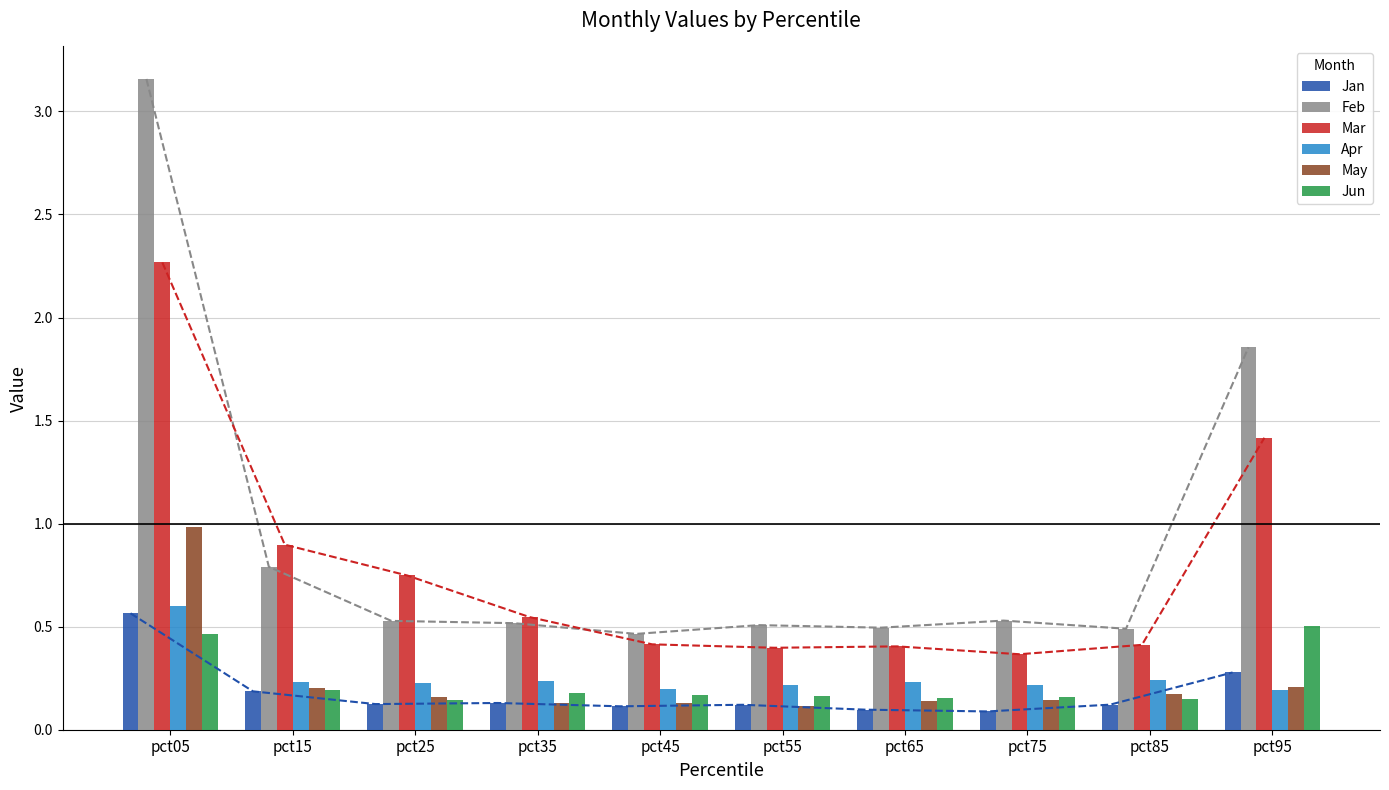

Is the value of Jun at pct15 greater than the value of Feb at pct85?

No